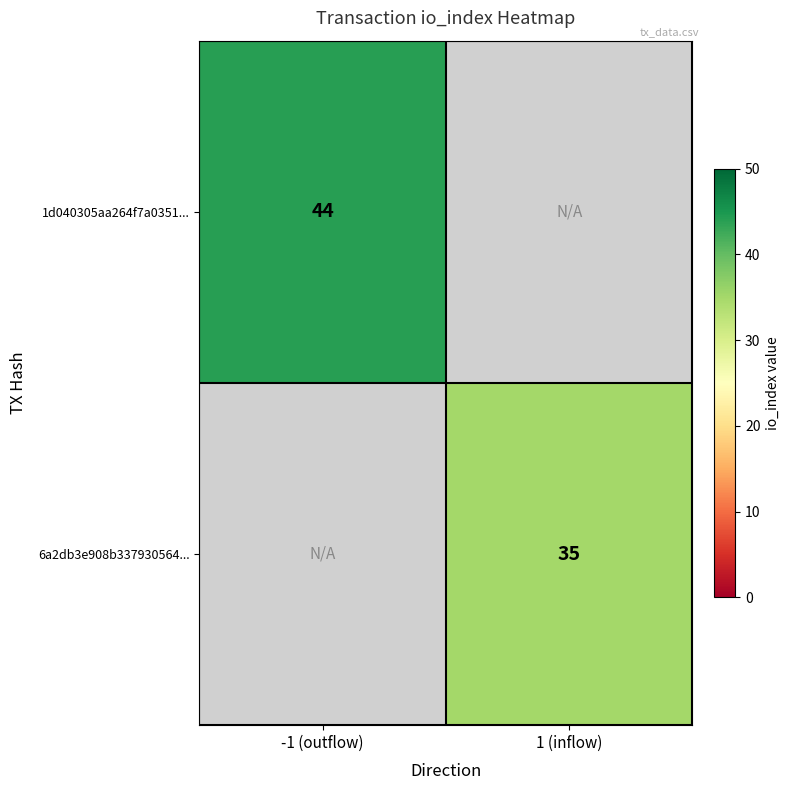

The value of 6a2db3e908b337930564... at 1 (inflow) is 35. True or false?

True